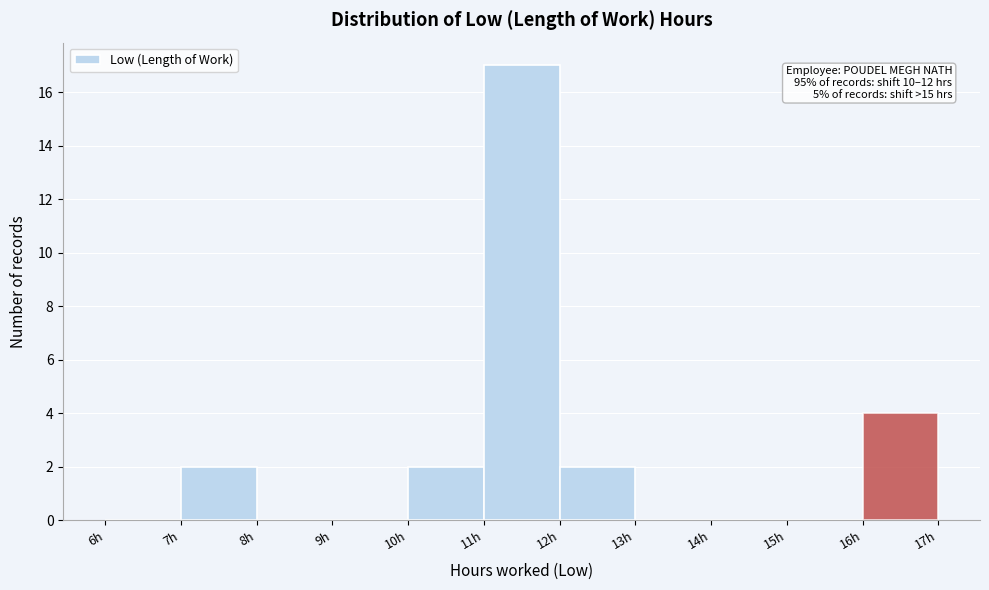

Over which range of the x-axis is the bar tallest?

11 to 12